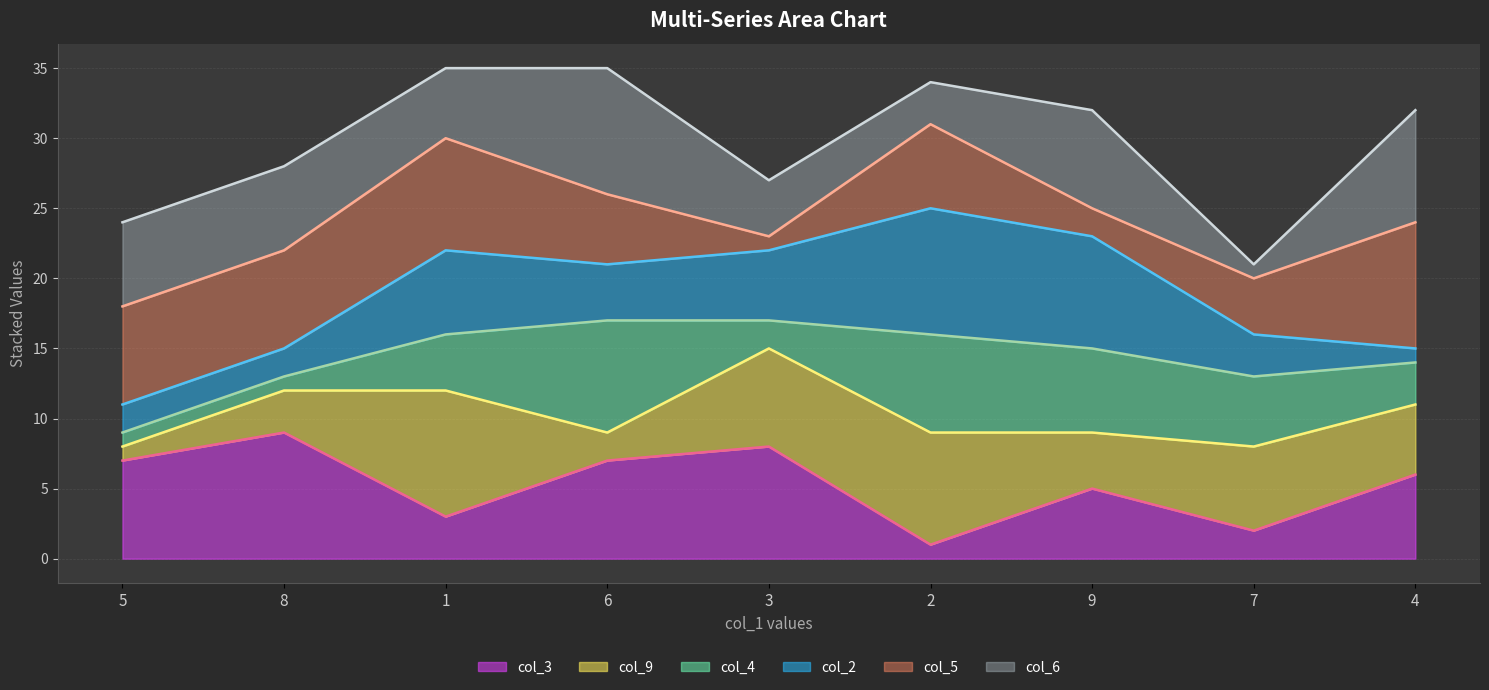

The value of col_5 line at 8 is 7. True or false?

False